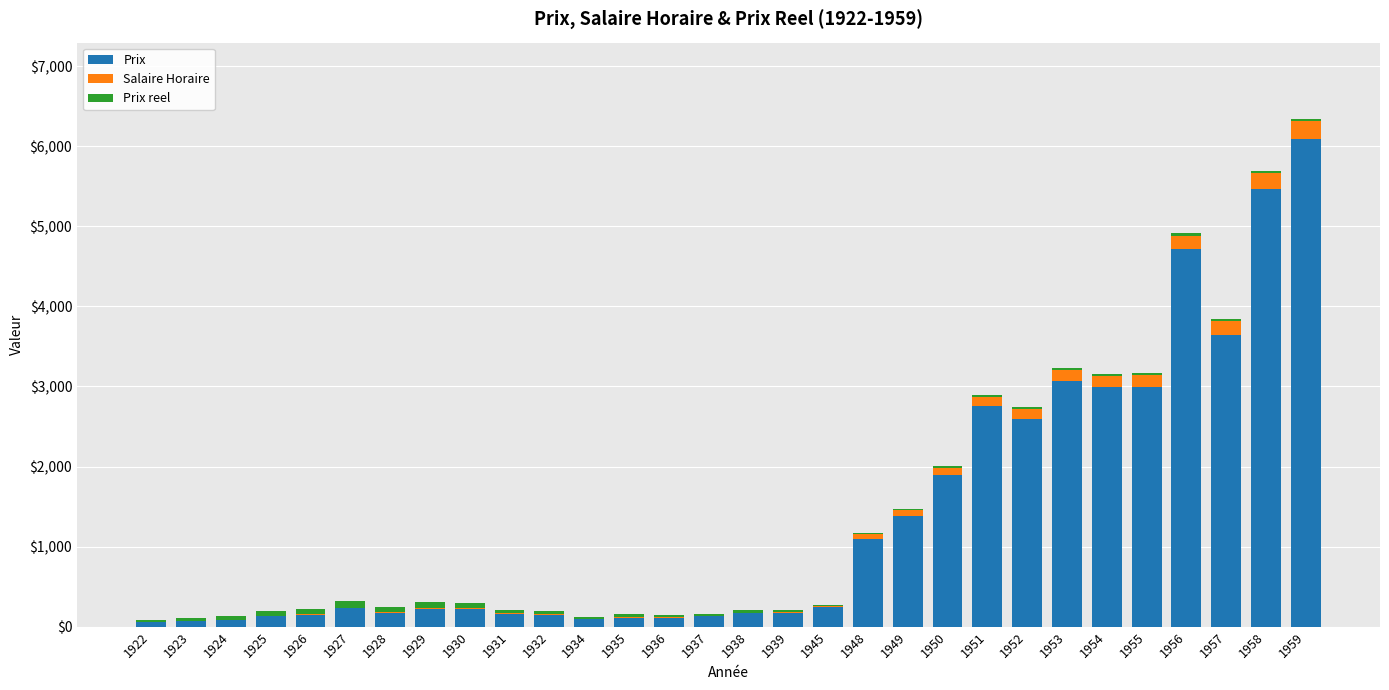

The value of Prix at 1949 is 1380.0. True or false?

True